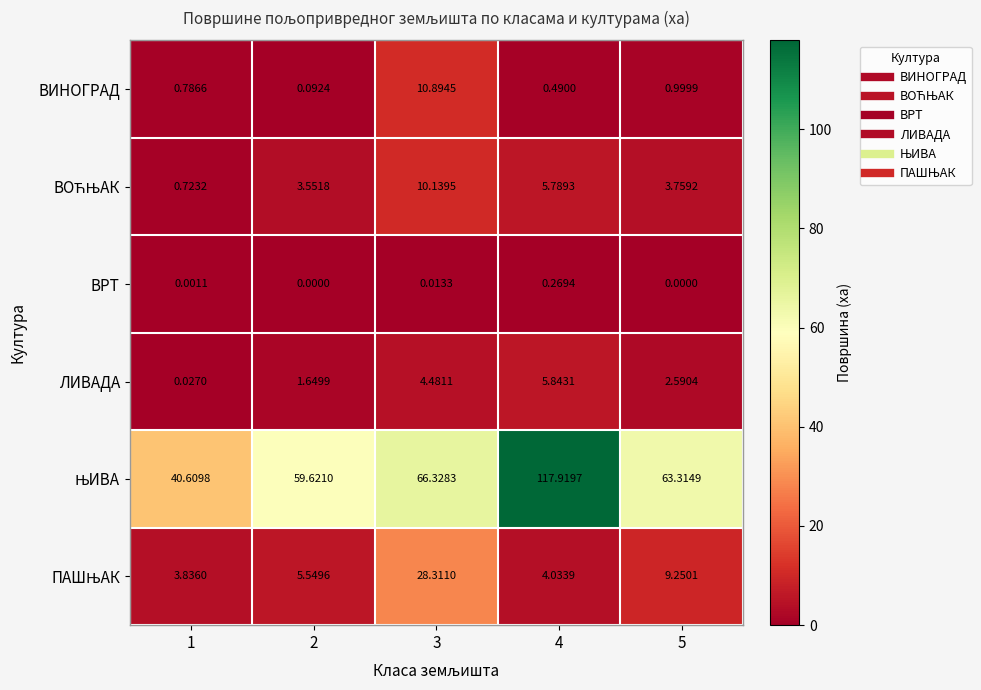

What is the total value across all series at 1?

46.0